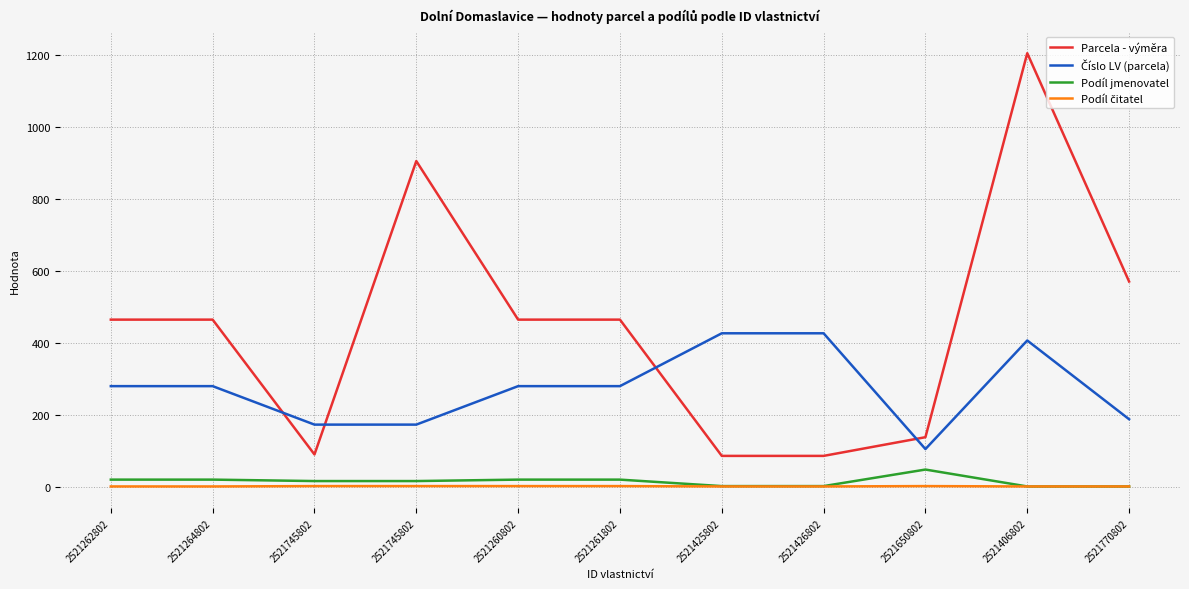

True or false: Číslo LV (parcela) and Parcela - výměra intersect in this chart.

True